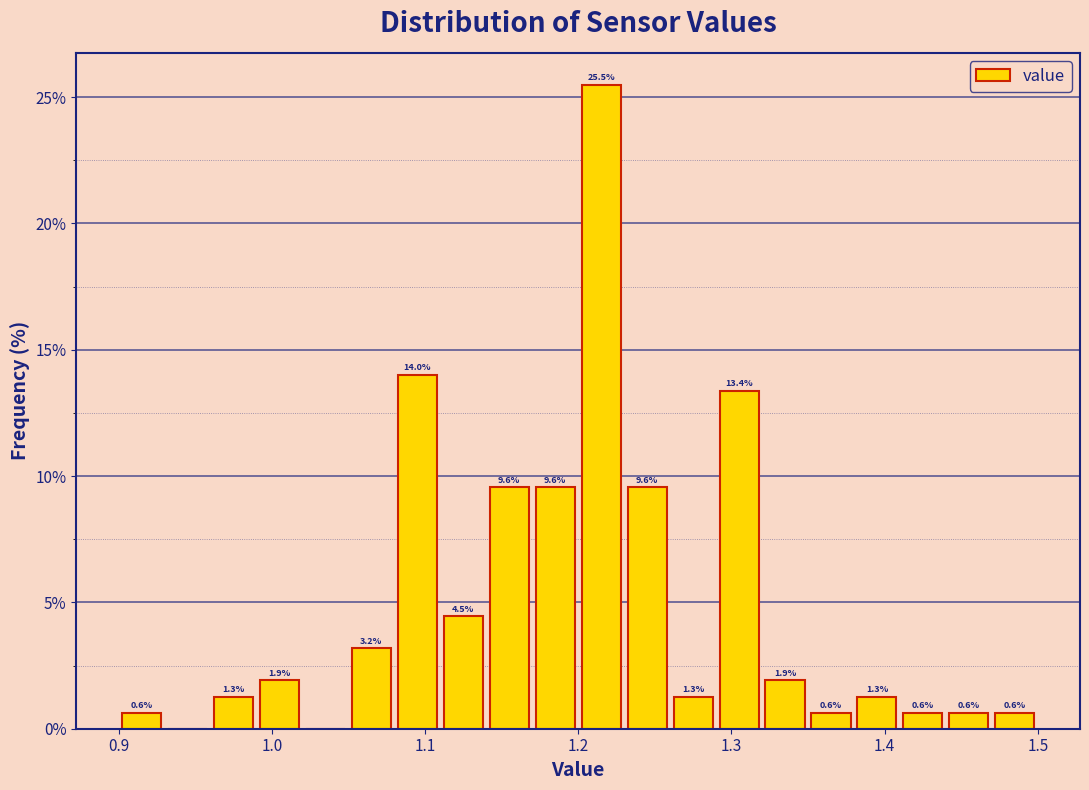

Read against the x-axis, roughly where is the centre of the tallest bar?

1.22